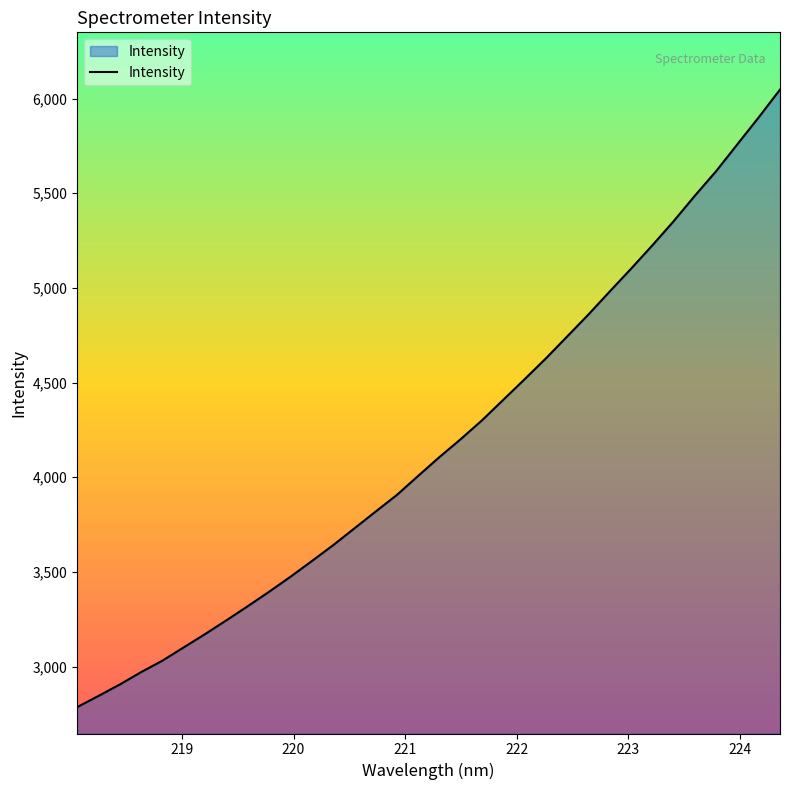

What is the maximum value shown in the chart?

6047.5